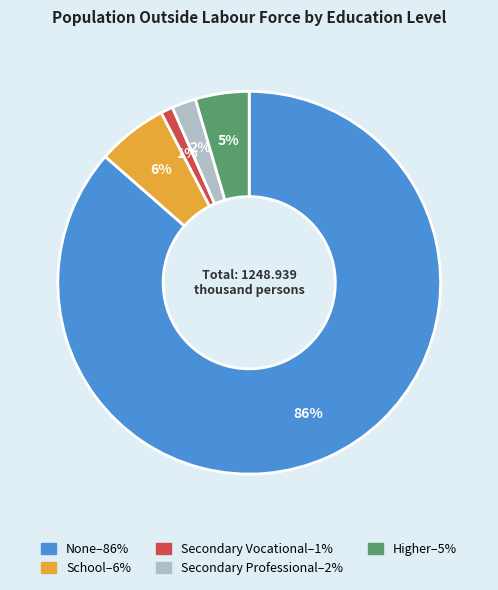

What percentage is the School slice, to the nearest percent?

6%